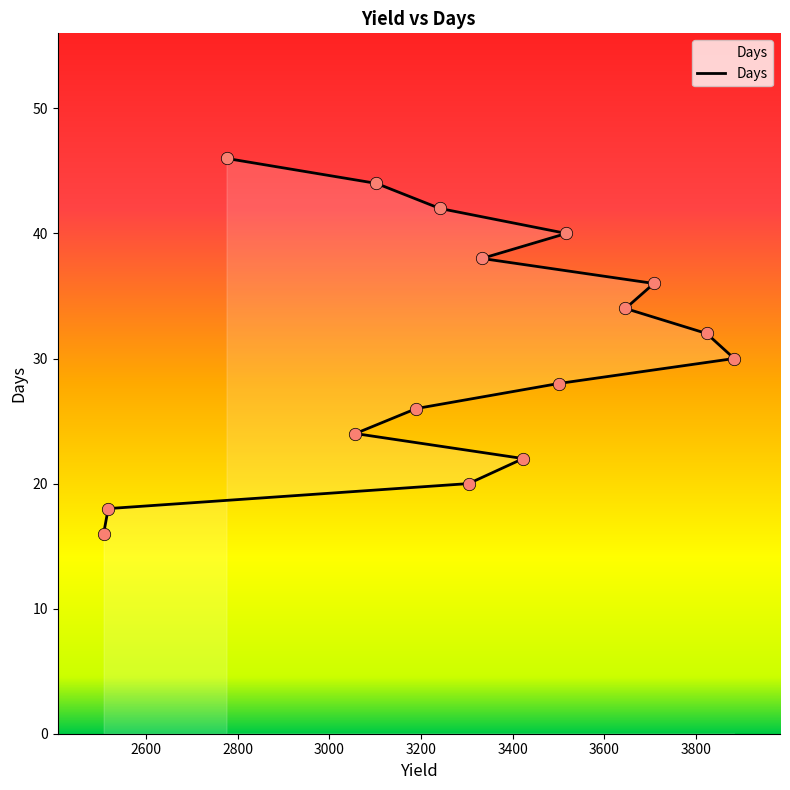

What is the change in value from 3423 to 2776?

+24